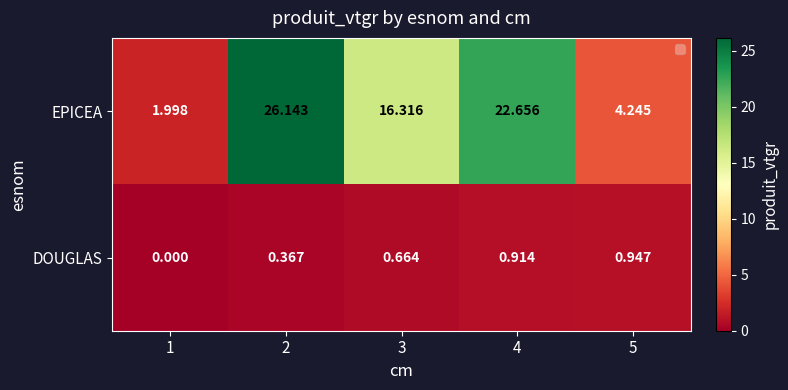

Which series changed the most between 1 and 5?

EPICEA